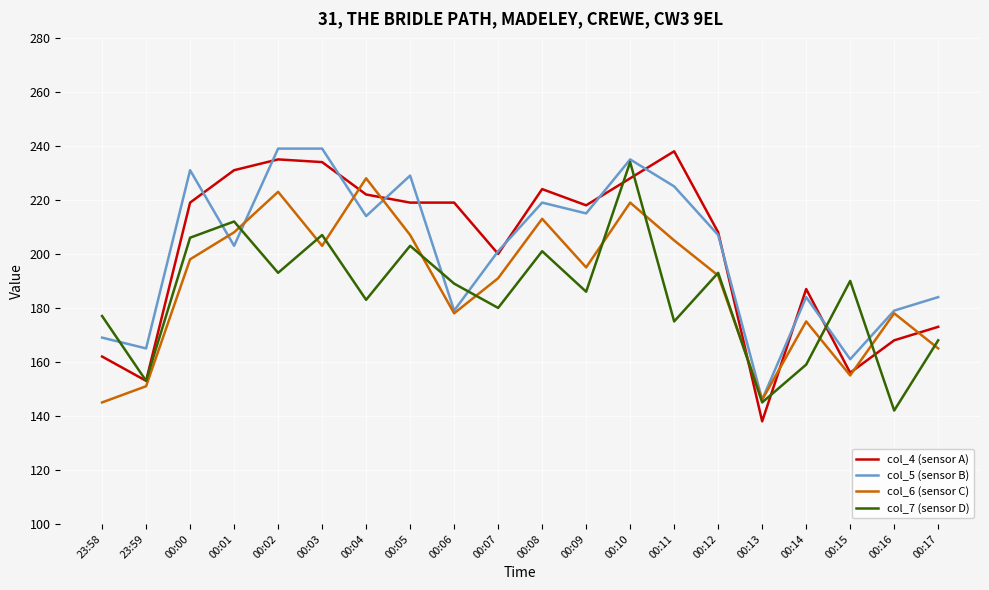

What is the difference between the highest and lowest values at 00:09?

32